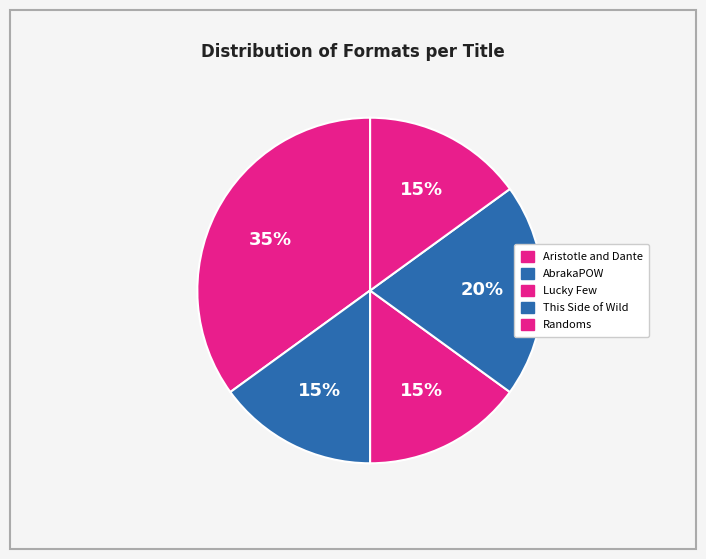

Between Aristotle and Dante and Lucky Few, which is larger?

Aristotle and Dante